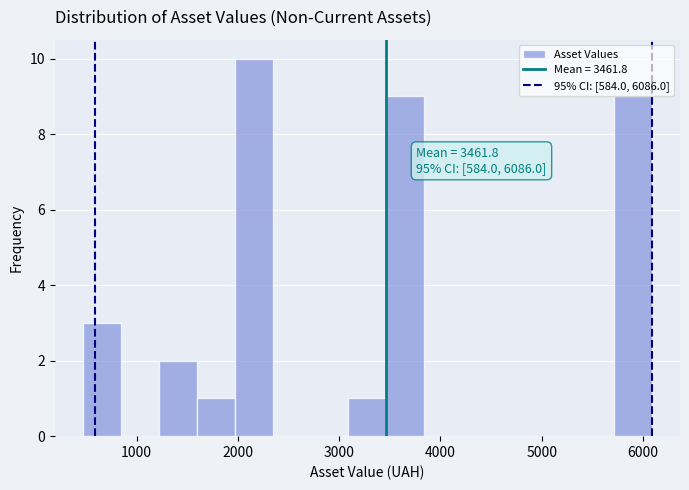

Around what value on the x-axis is the tallest bar? Give the approximate position of its centre, as read against the axis.

2200